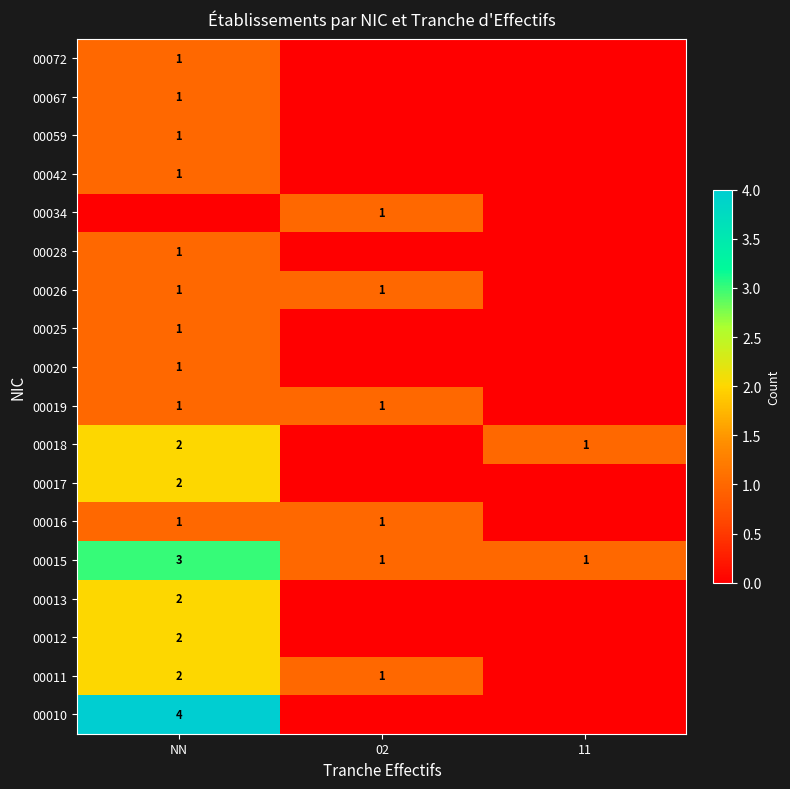

Which category has the highest value in the 00015 series?

NN